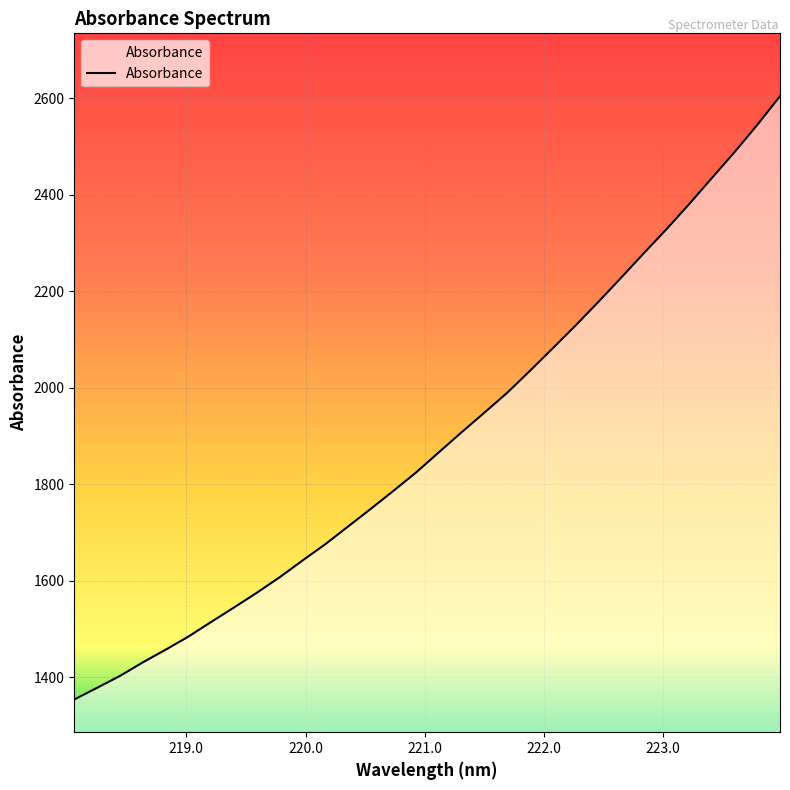

What is the difference between the maximum and minimum values?

1250.1